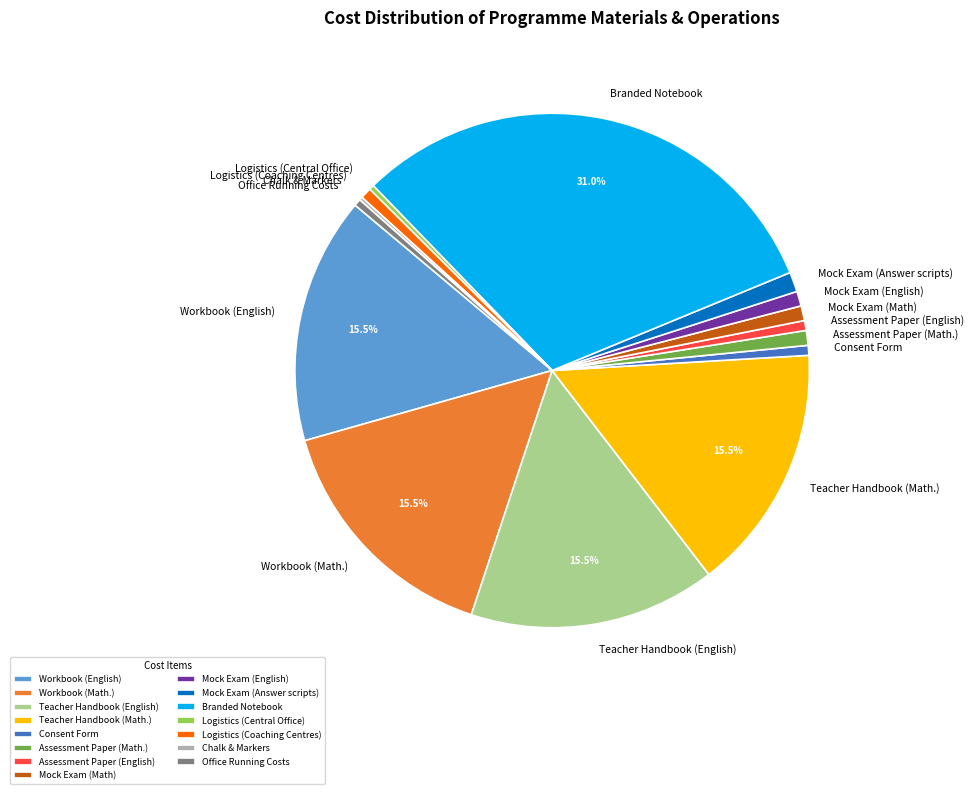

The Mock Exam (Answer scripts) slice represents 7% of the pie. True or false?

False